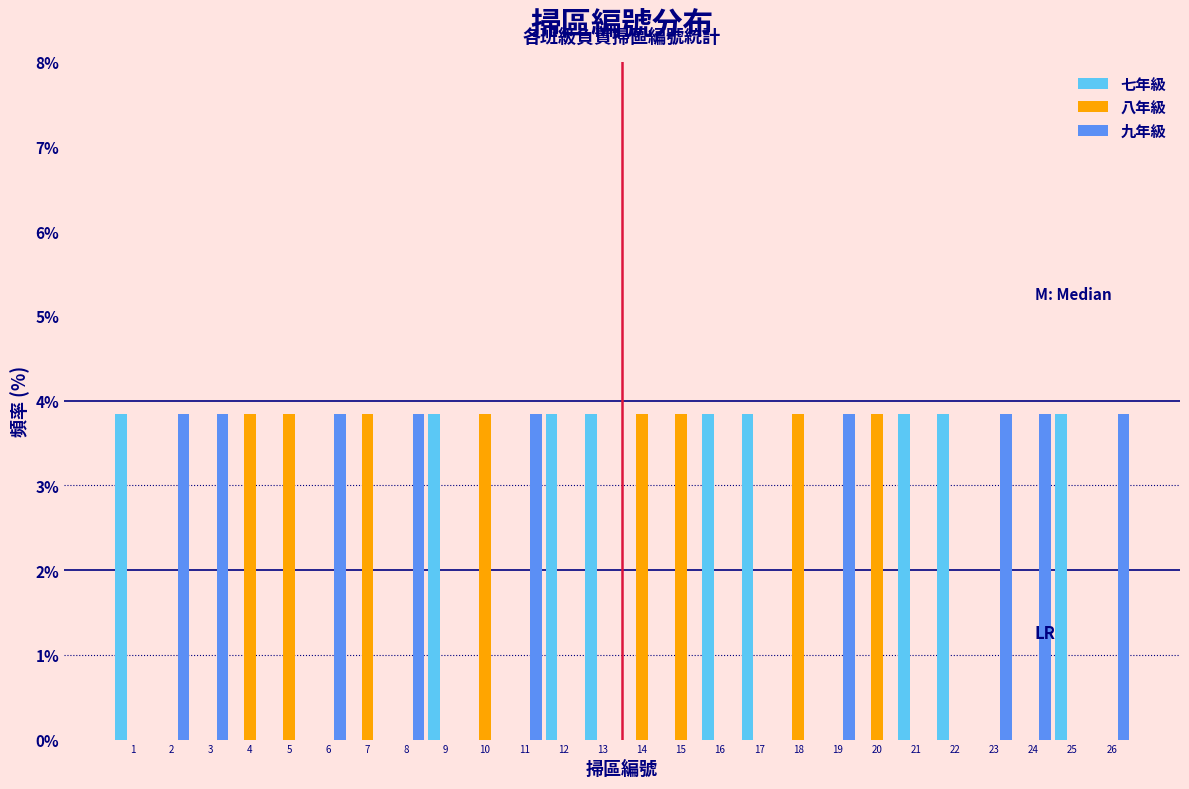

What is the height of the 九年級 bar covering 18.5 to 19.5 on the x-axis? The values are not printed on the chart, so give them approximately, as read against the axis.

3.8